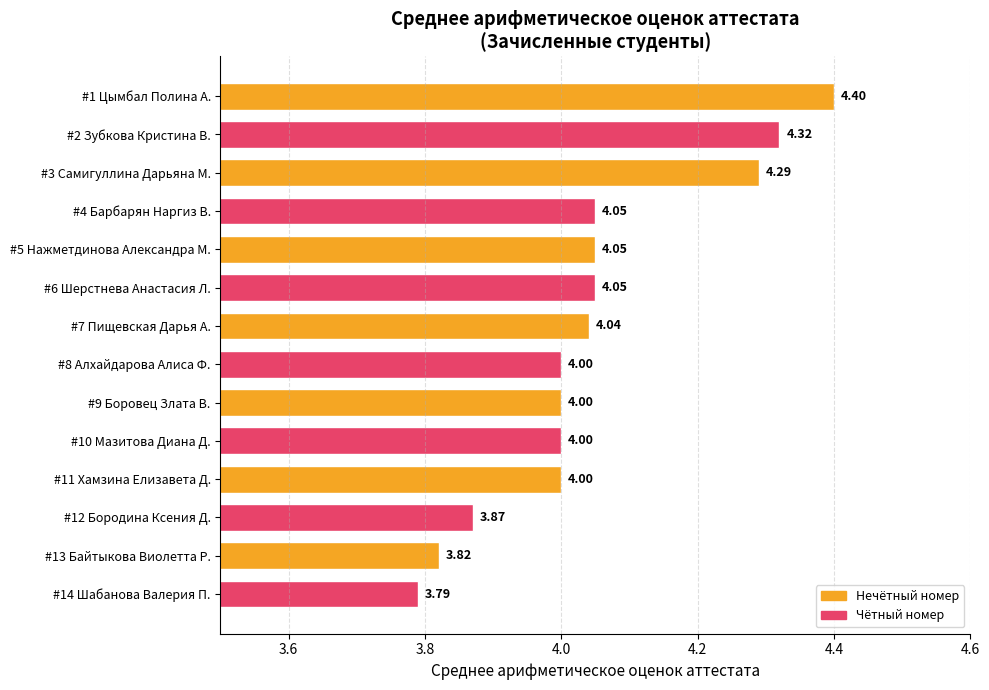

What is the difference between the maximum and minimum values?

0.6